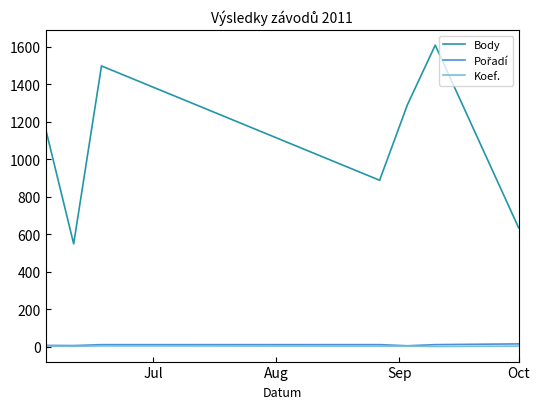

Which series has the widest spread of values?

Body